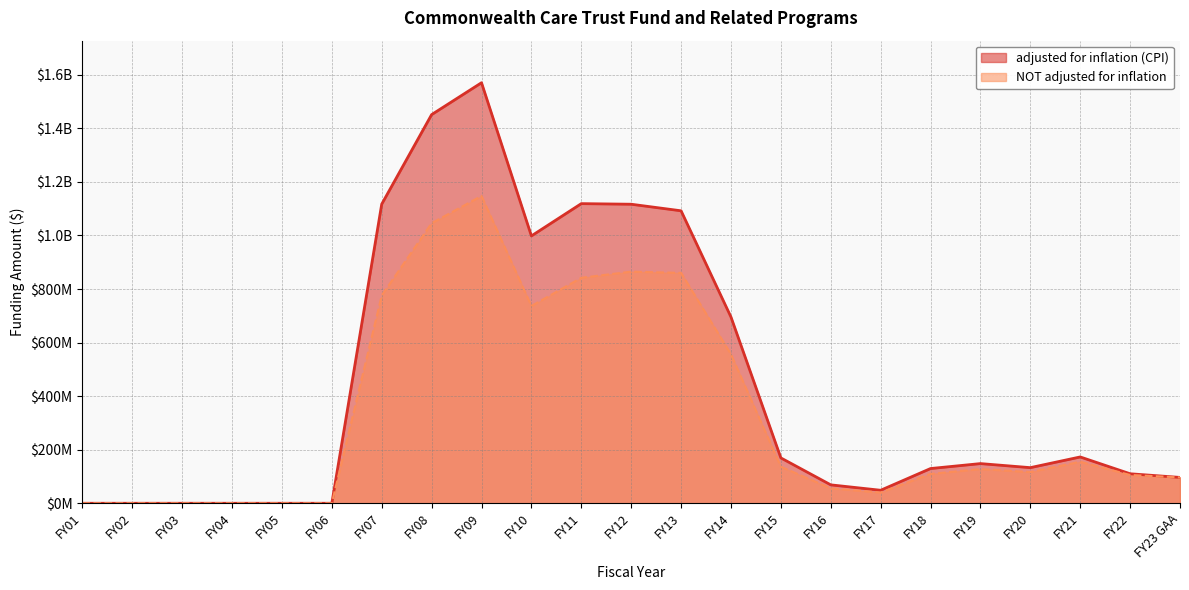

How many positive values does the NOT adjusted for inflation series have?

17